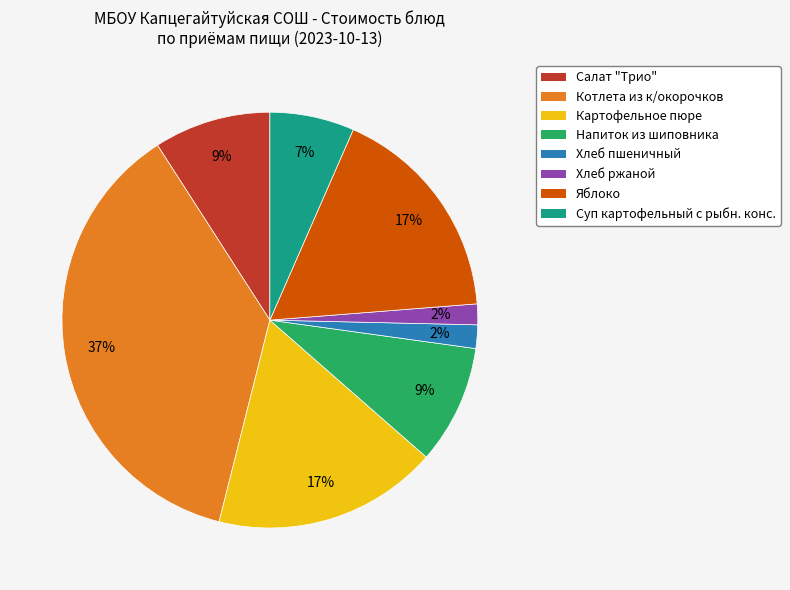

Does any single category account for the majority?

No